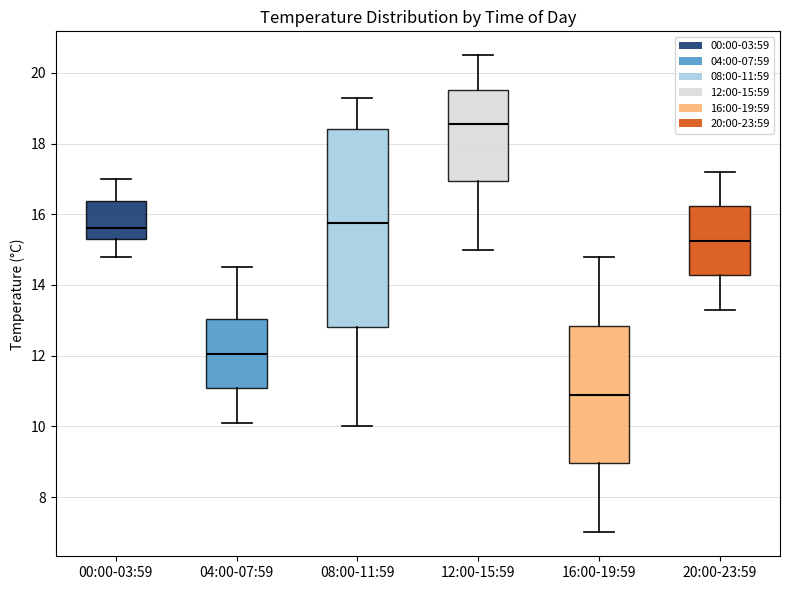

Reading left to right, read every box against the y-axis: the position of its median line, the range the box covers, and the ends of its whiskers. The values are not printed on the chart, so give them approximately, as read against the axis.

00:00-03:59: median 15.6, box 15.4 to 16.4, whiskers 14.8 to 17.0
04:00-07:59: median 12.0, box 11.0 to 13.0, whiskers 10.2 to 14.6
08:00-11:59: median 15.8, box 12.8 to 18.4, whiskers 10.0 to 19.4
12:00-15:59: median 18.6, box 17.0 to 19.6, whiskers 15.0 to 20.6
16:00-19:59: median 11.0, box 9.0 to 12.8, whiskers 7.0 to 14.8
20:00-23:59: median 15.2, box 14.2 to 16.2, whiskers 13.4 to 17.2